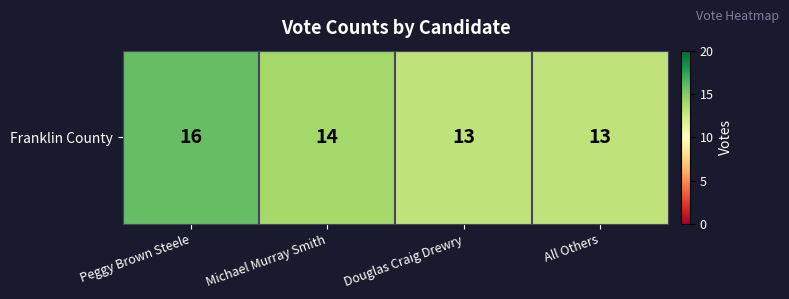

At which category does the chart reach its minimum across all series?

Douglas Craig Drewry